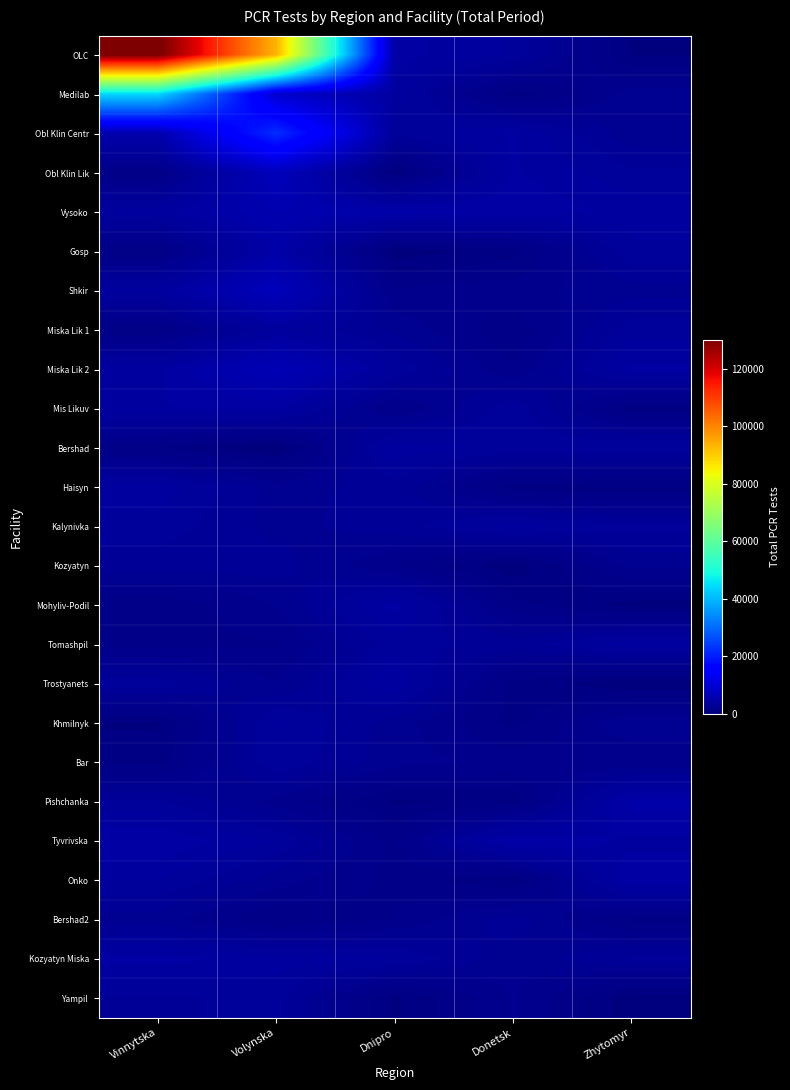

What is the spread (max minus min) of values at Vinnytska?

130780.5